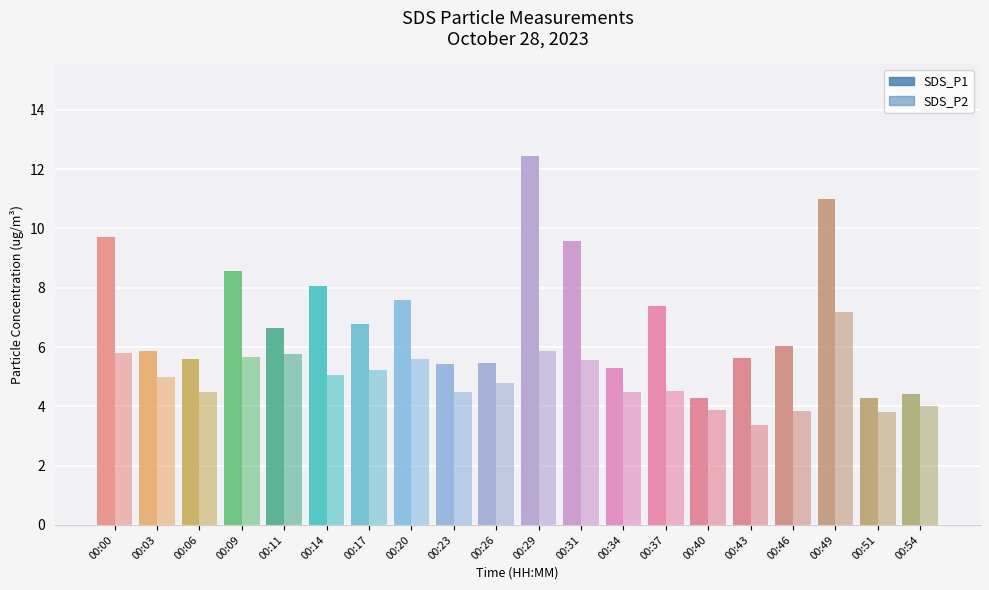

The value of SDS_P1 at 00:46 is 9.1. True or false?

False